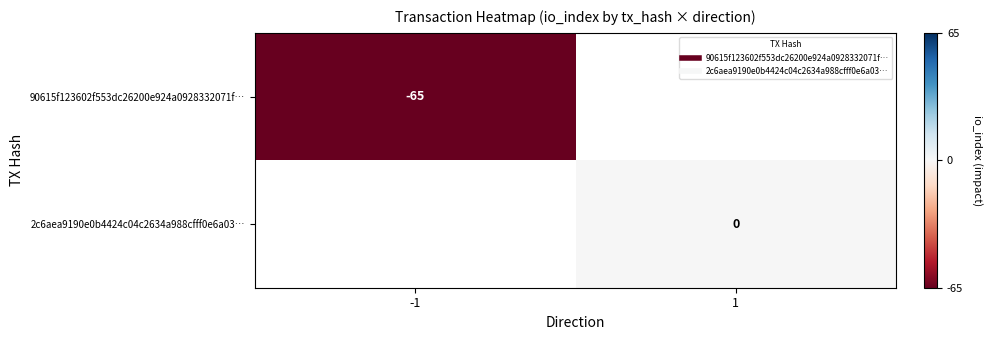

Which category has the lowest value in the 2c6aea9190e0b4424c04c2634a988cfff0e6a03… series?

-1